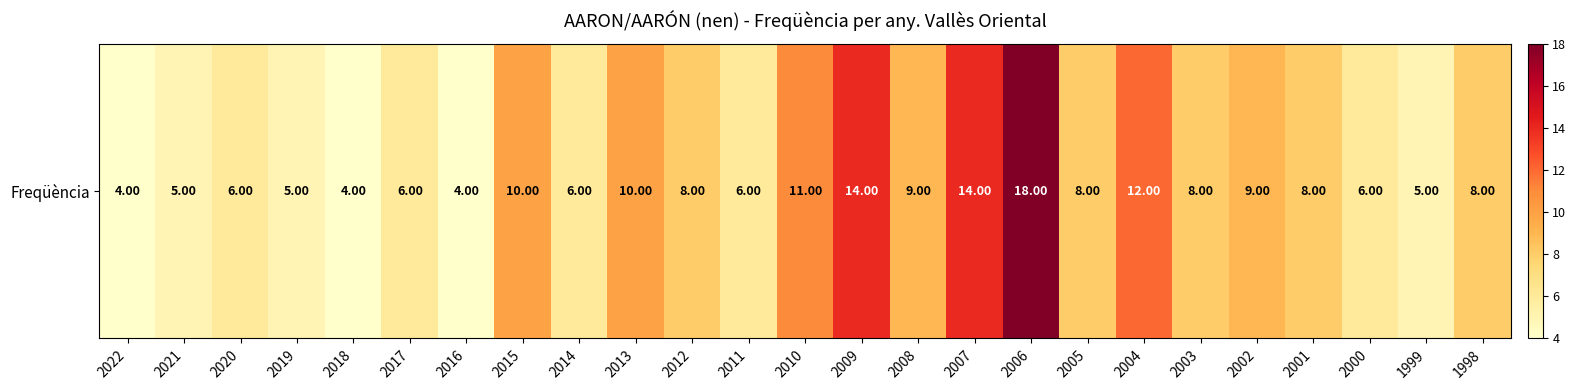

List the labels in order of value, smallest first.

2022, 2018, 2016, 2021, 2019, 1999, 2020, 2017, 2014, 2011, 2000, 2012, 2005, 2003, 2001, 1998, 2008, 2002, 2015, 2013, 2010, 2004, 2009, 2007, 2006